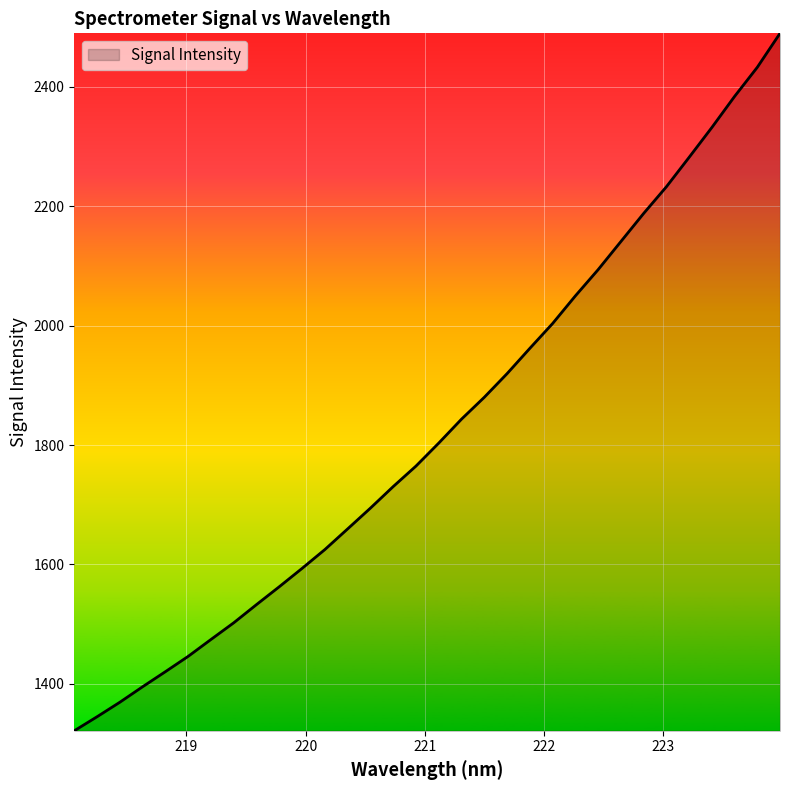

What is the difference between the maximum and minimum values?

1168.2